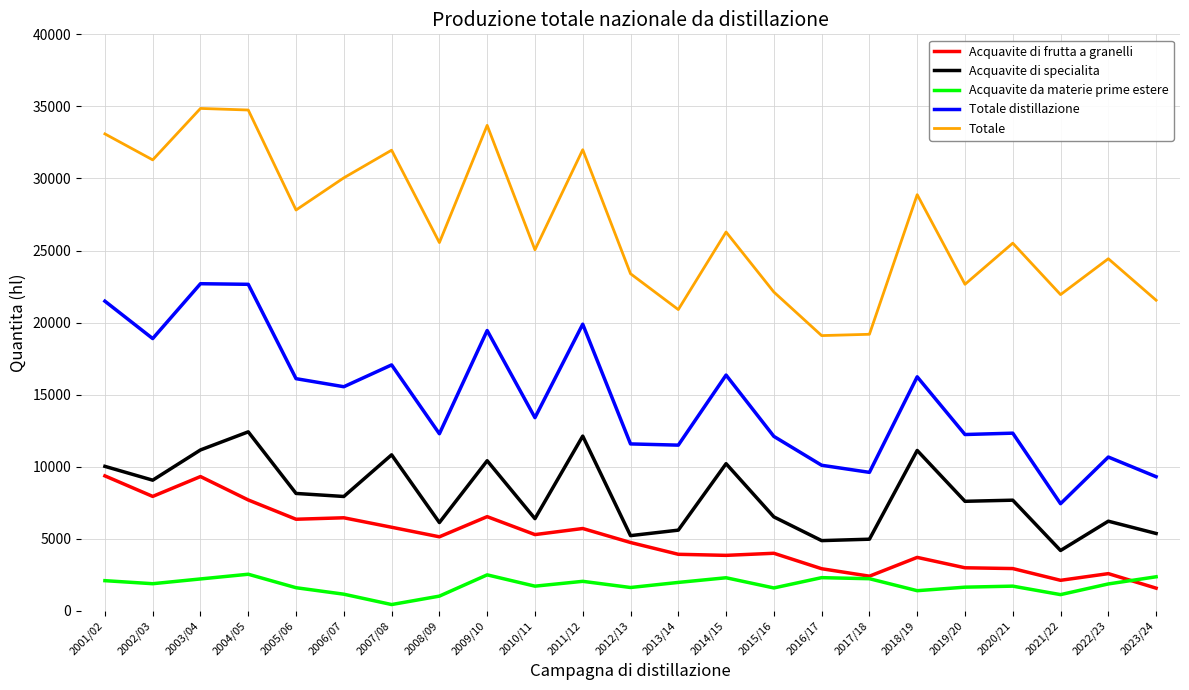

Which series has the largest range (max minus min)?

Totale